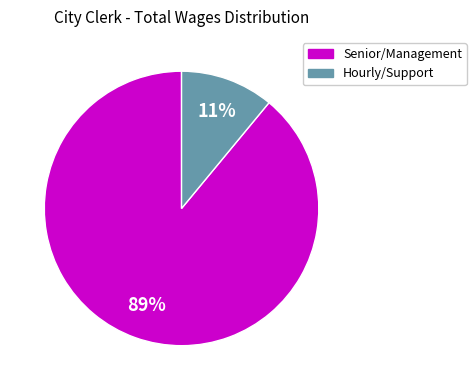

What is the largest slice in the pie chart?

Senior/Management